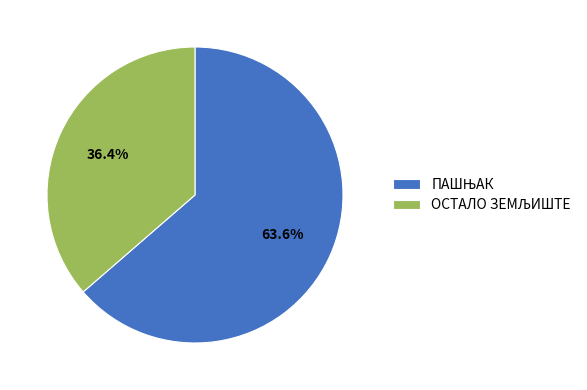

Is there a majority slice in this chart?

Yes